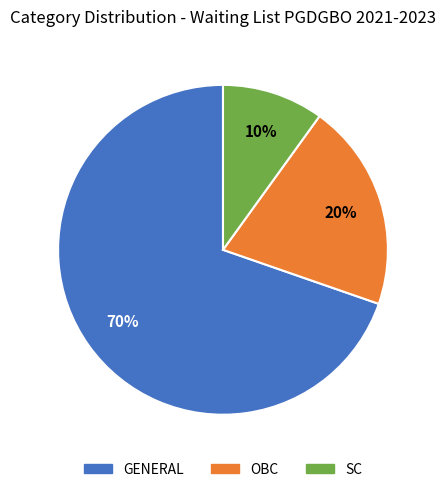

To the nearest percent, what is the average slice percentage?

33%